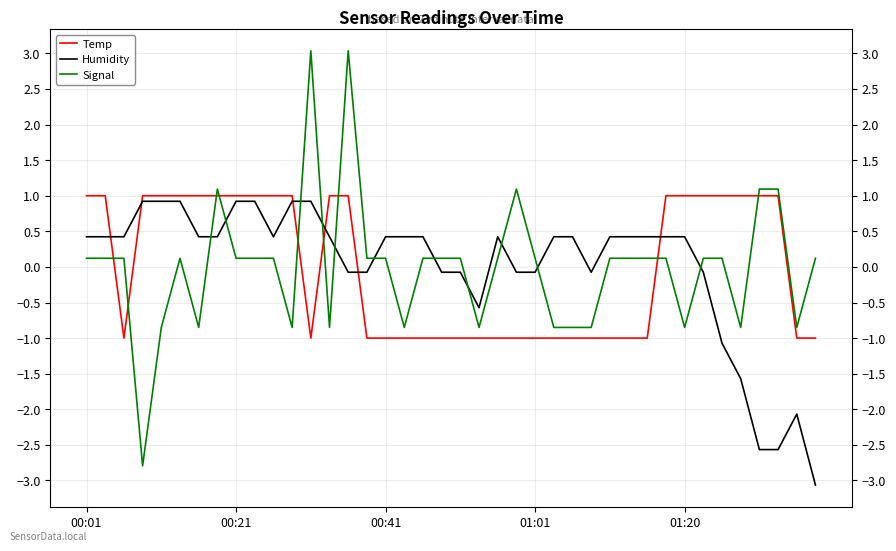

What is the highest value of the Humidity series?

0.9